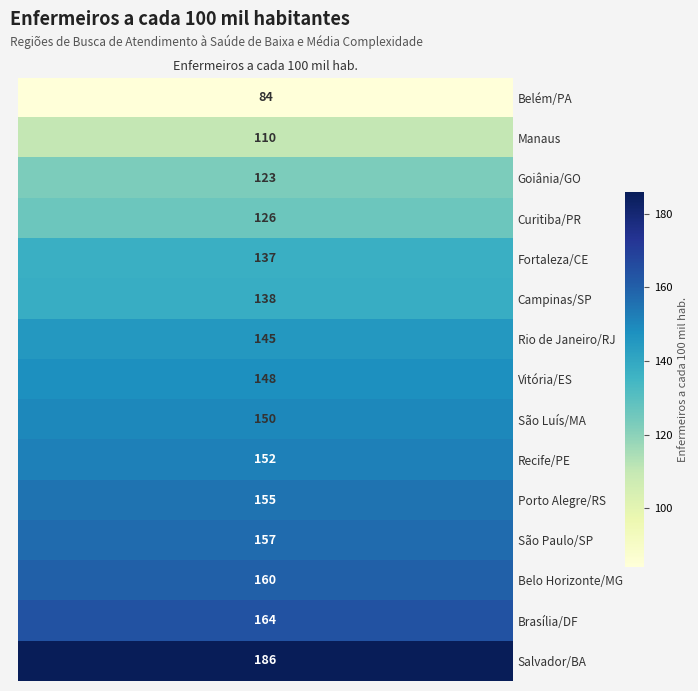

The chart shows a value of 164 at 13. True or false?

True